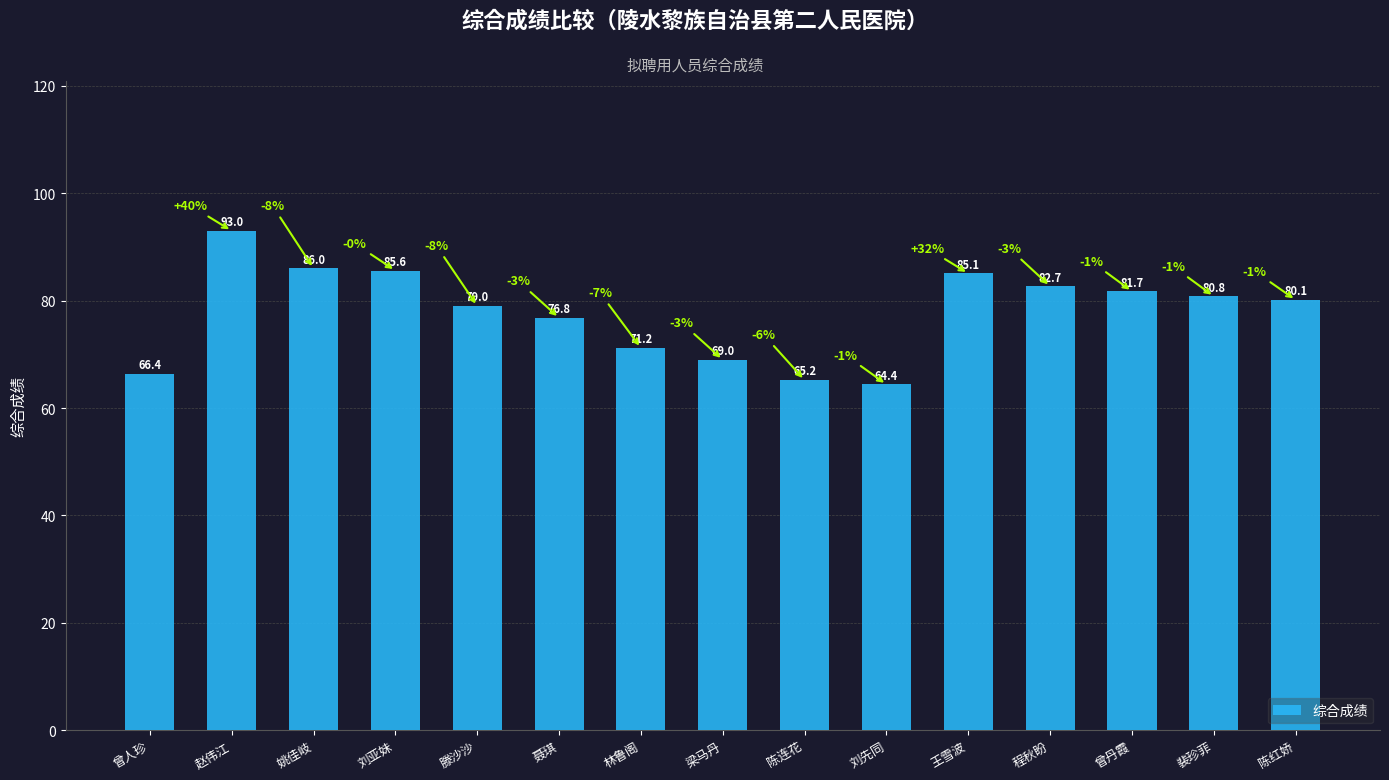

How many values are below 80?

7